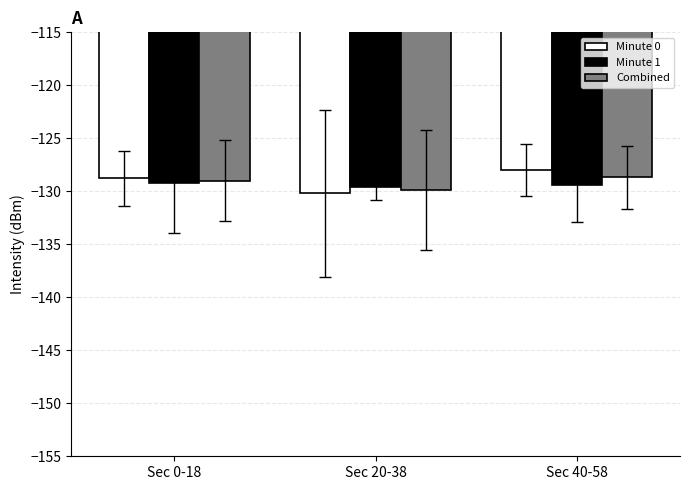

Reading left to right, transcribe all the data shown in this chart.

Minute 0: -128.8	-130.2	-128.0
Minute 1: -129.2	-129.6	-129.4
Combined: -129.0	-129.9	-128.7